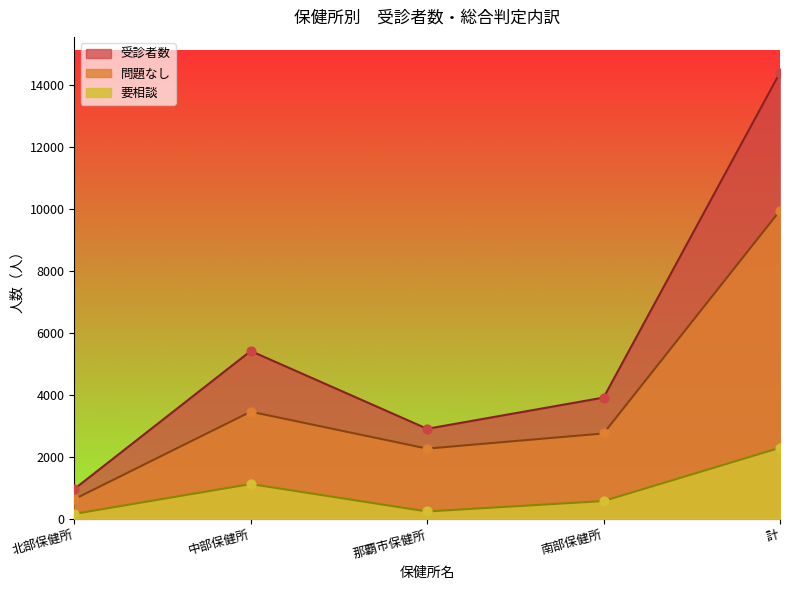

What are all the series names shown in the legend?

受診者数, 問題なし, 要相談